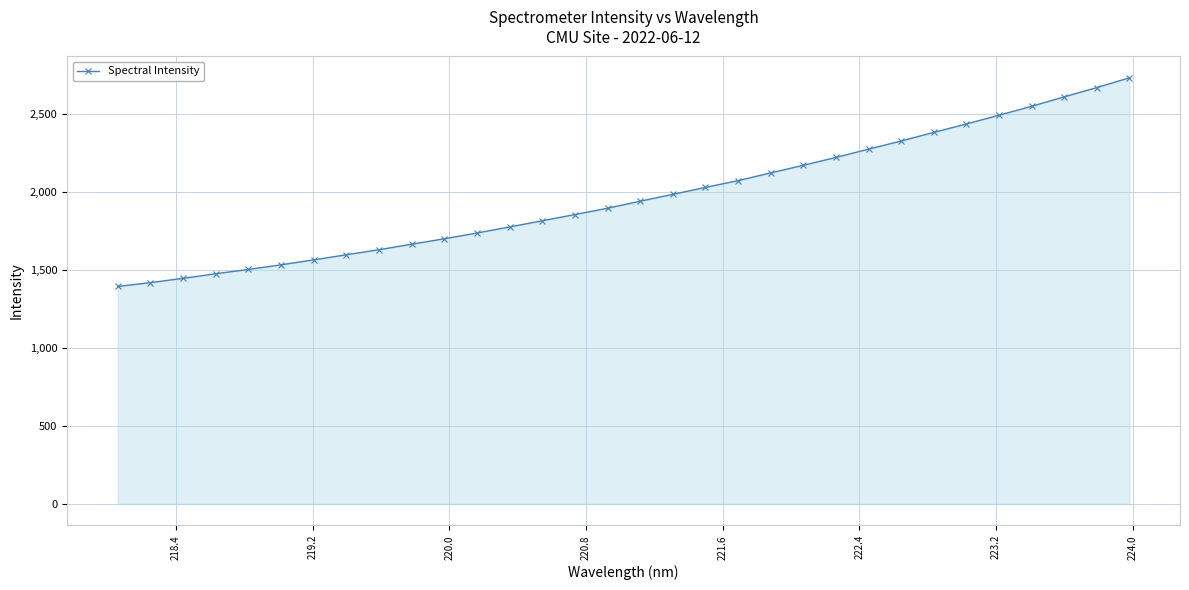

What is the value of the 32nd point from the left?

2732.9